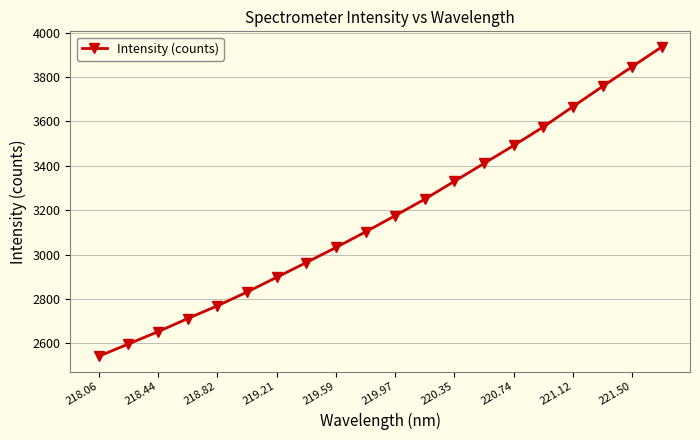

What is the smallest value displayed?

2541.8